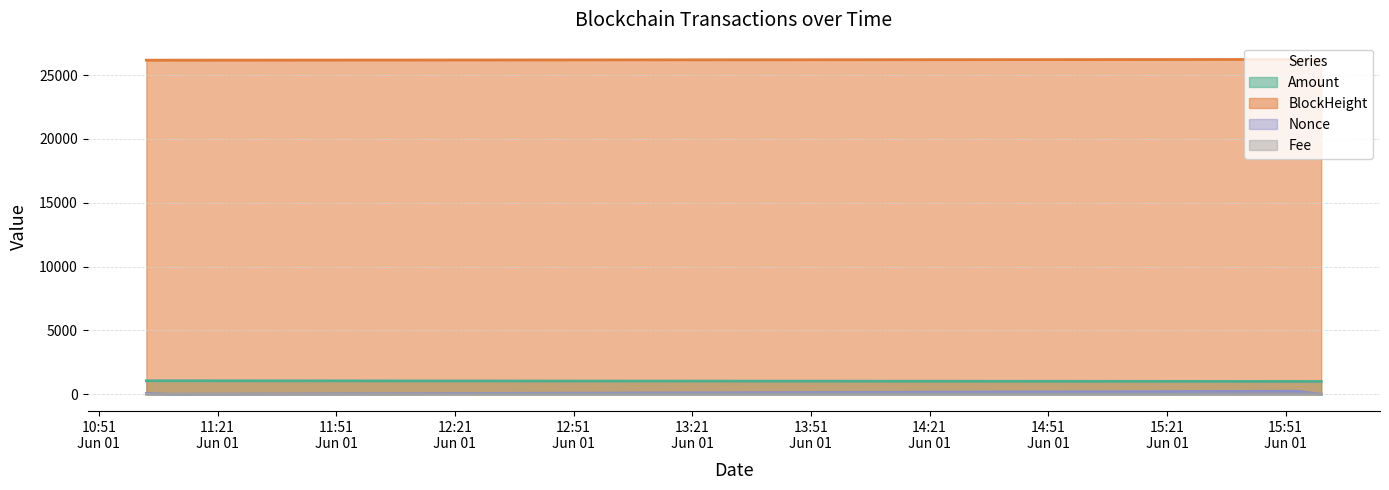

What are all the series names shown in the legend?

Amount line, BlockHeight line, Nonce line, Fee line